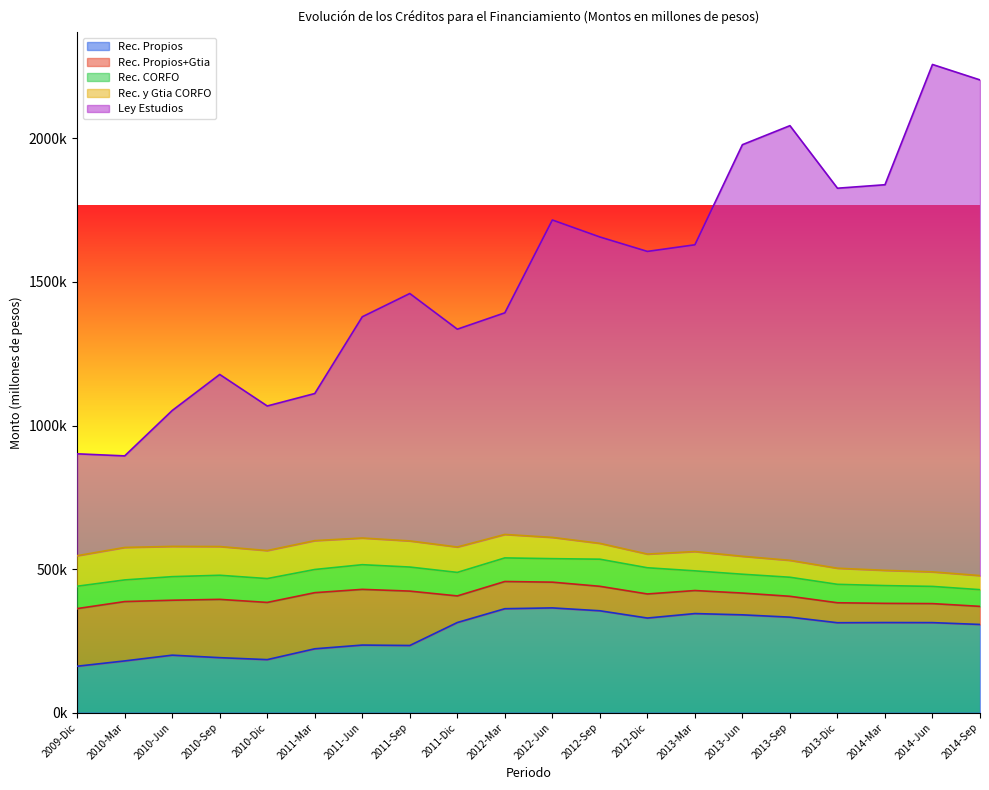

The Rec. Propios+Gtia series shows 75820.4 at 2013-Jun. True or false?

True